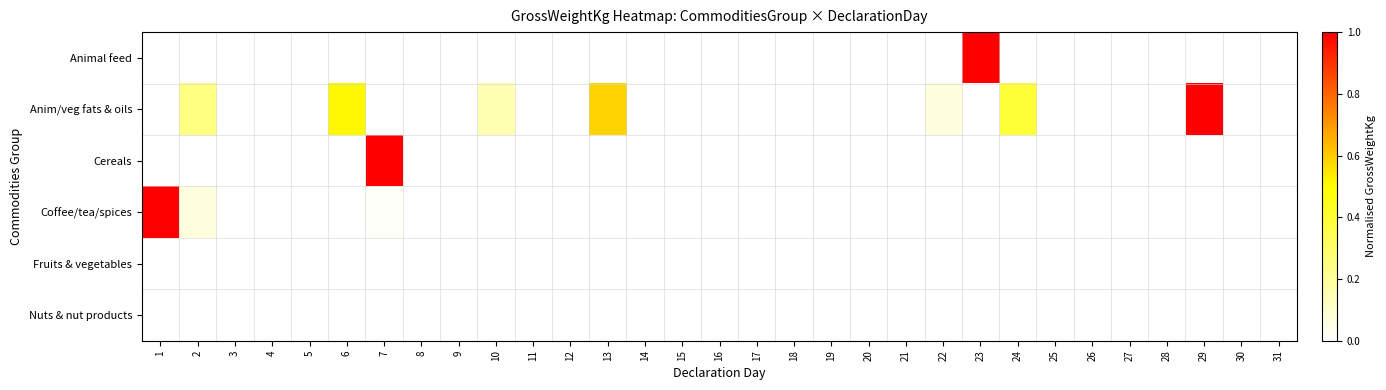

Which series has the largest range (max minus min)?

Animal feed